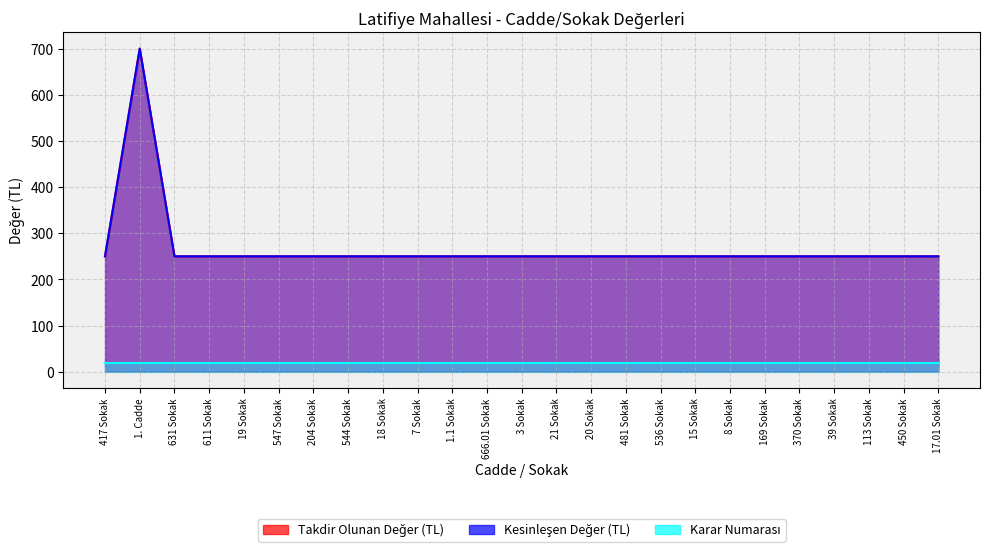

Which series has the largest total across all categories?

Takdir Olunan Değer (TL)